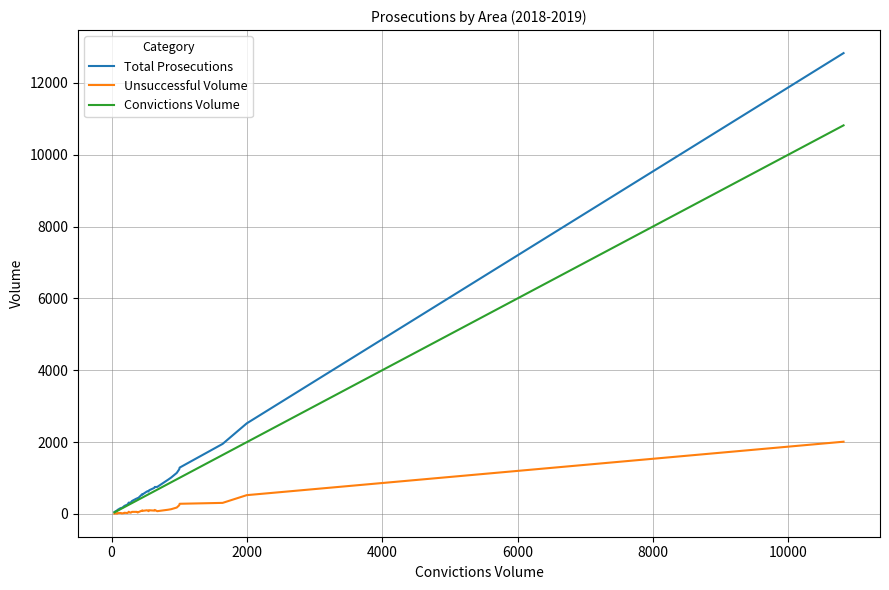

List the series in order of their peak value, lowest first.

Unsuccessful Volume, Convictions Volume, Total Prosecutions